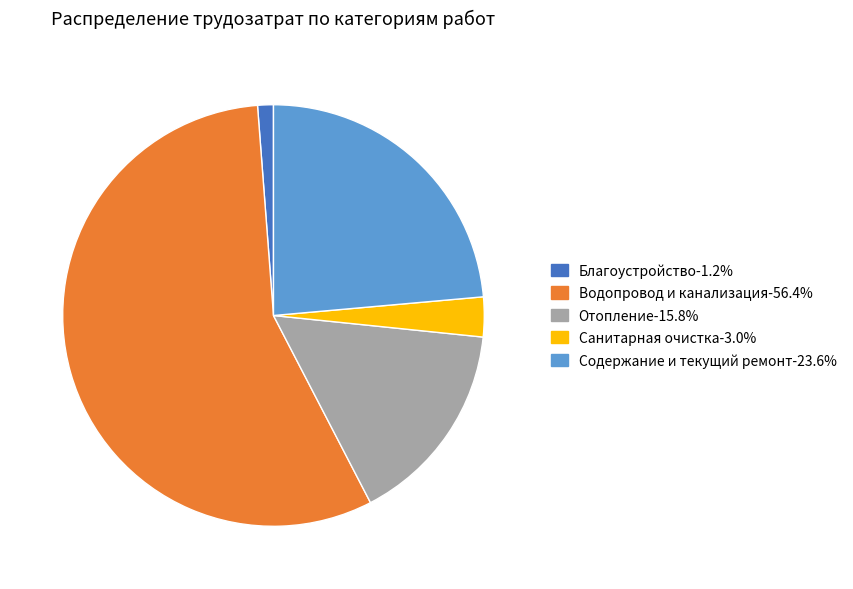

How many slices are in this pie chart?

5